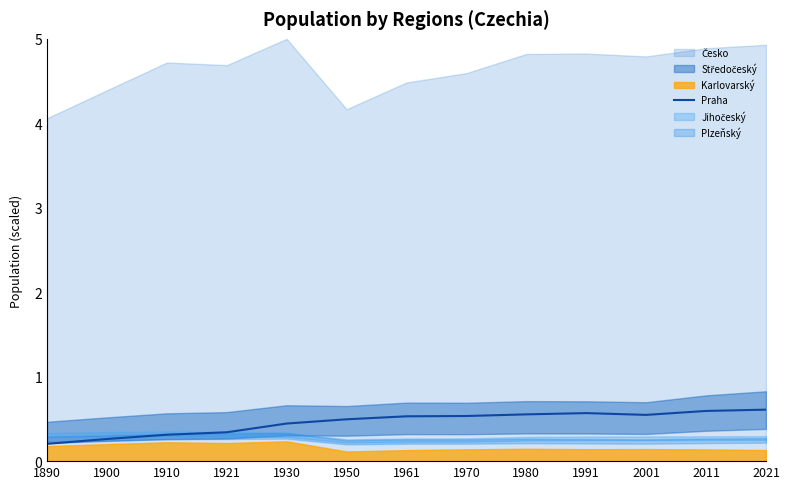

Where is the data nearest to the value 0?

1890